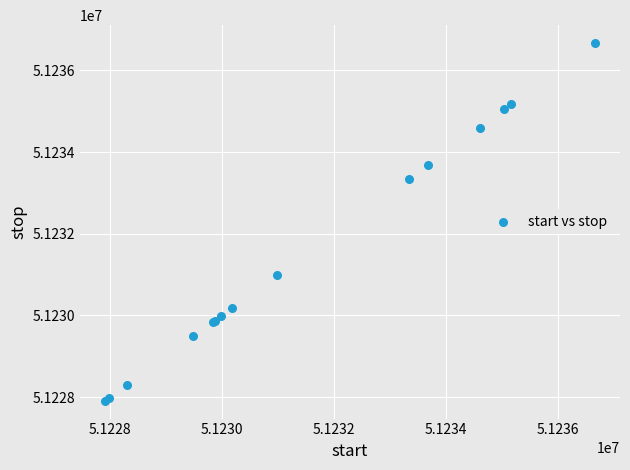

What Y value in the scatter plot is closest to 51232290?

51233338